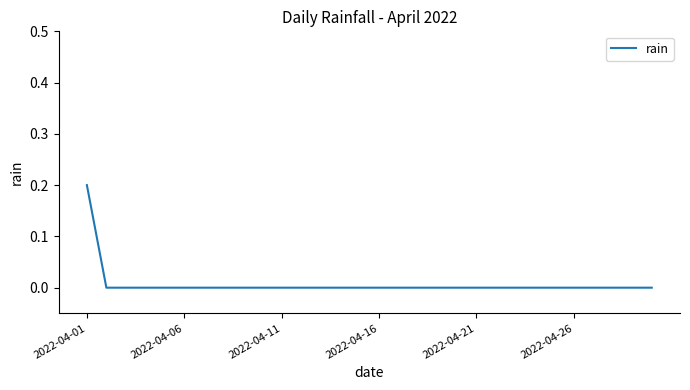

Reading right to left, transcribe all the data shown in this chart.

0.0	0.0	0.0	0.0	0.0	0.0	0.0	0.0	0.0	0.0	0.0	0.0	0.0	0.0	0.0	0.0	0.0	0.0	0.0	0.0	0.0	0.0	0.0	0.0	0.0	0.0	0.0	0.0	0.0	0.2